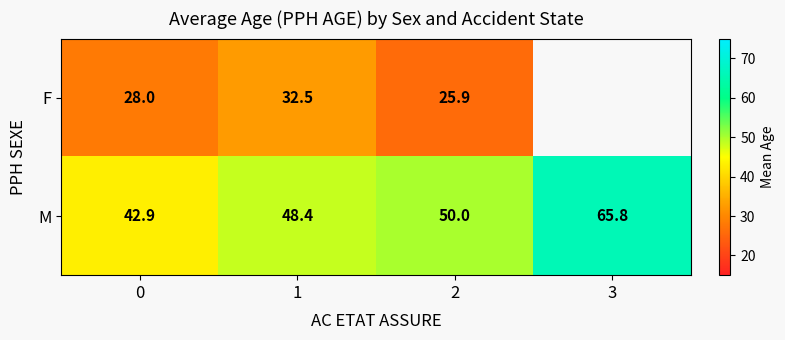

What is the minimum value for M?

42.9